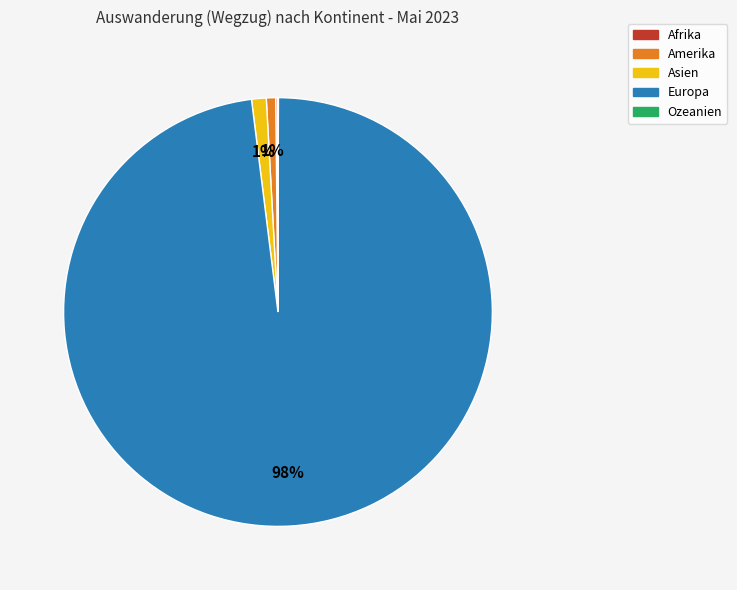

What percentage is the Amerika slice, to the nearest percent?

1%